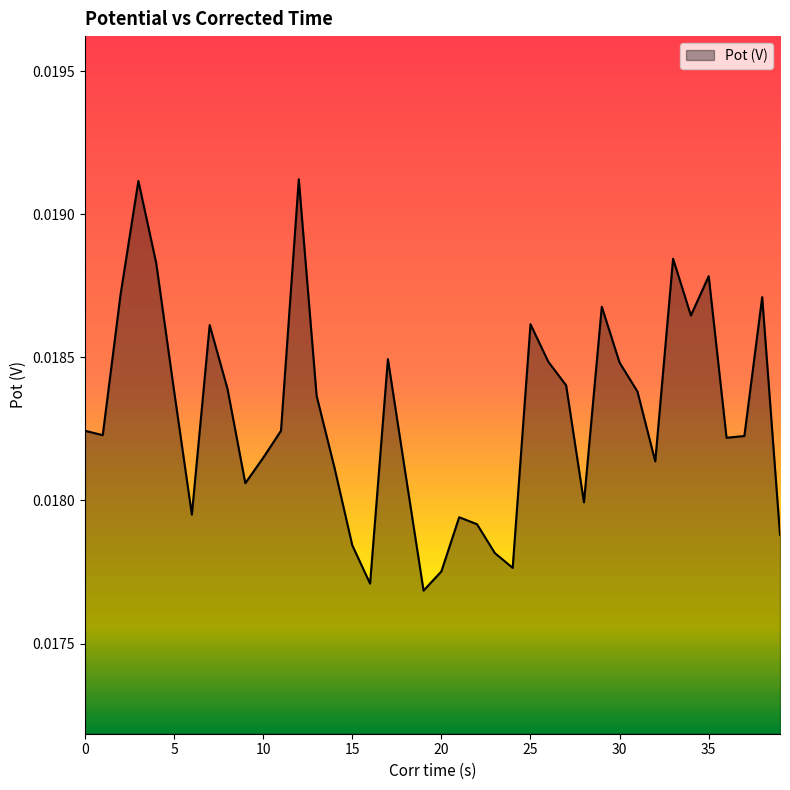

How many lines are shown in the chart?

1